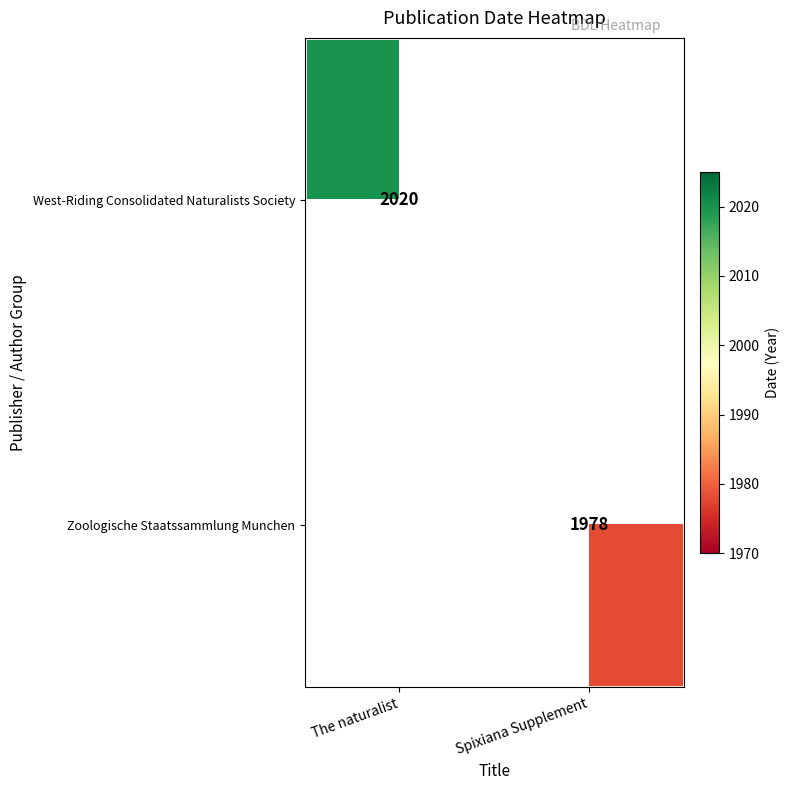

What is the difference between the highest and lowest values at The naturalist?

2020